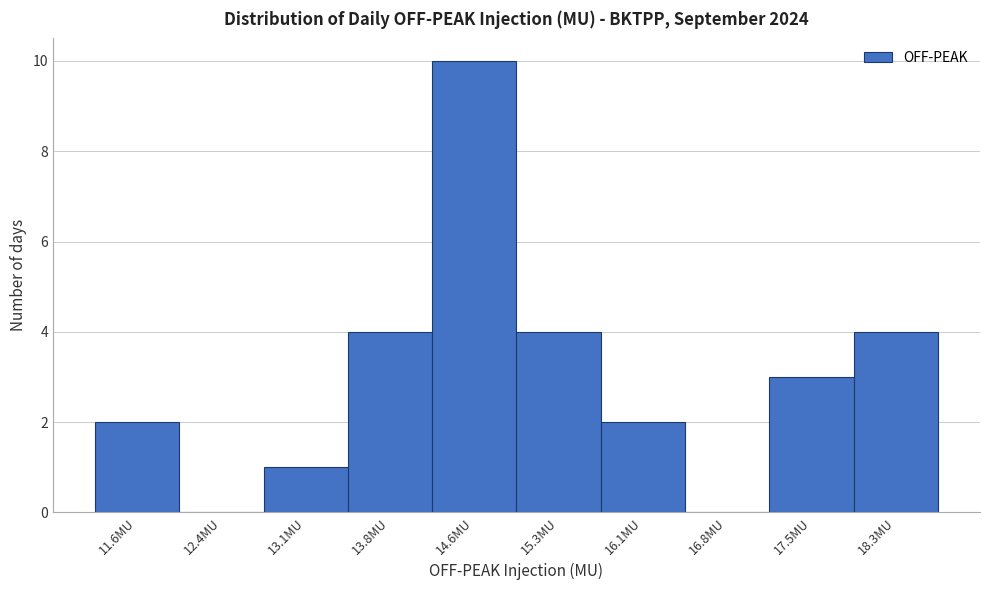

Reading left to right, what are all the values shown in this chart?

11.6MU=2	12.4MU=0	13.1MU=1	13.8MU=4	14.6MU=10	15.3MU=4	16.1MU=2	16.8MU=0	17.5MU=3	18.3MU=4